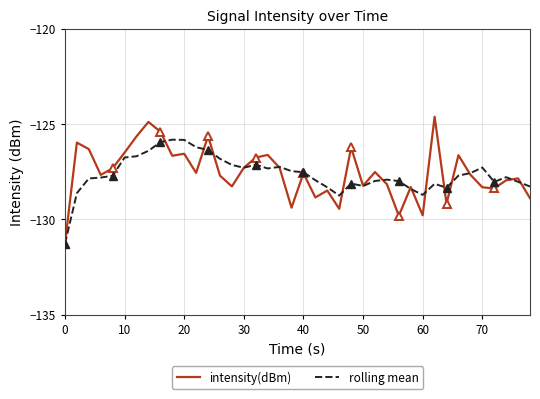

The value of rolling mean at 50 is -203.4. True or false?

False